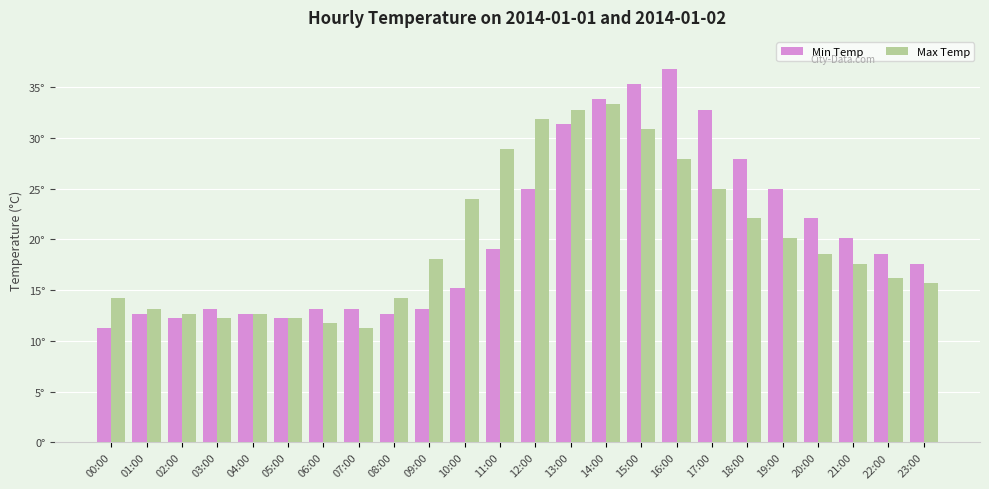

Where does the Min Temp series first go above 18?

11:00